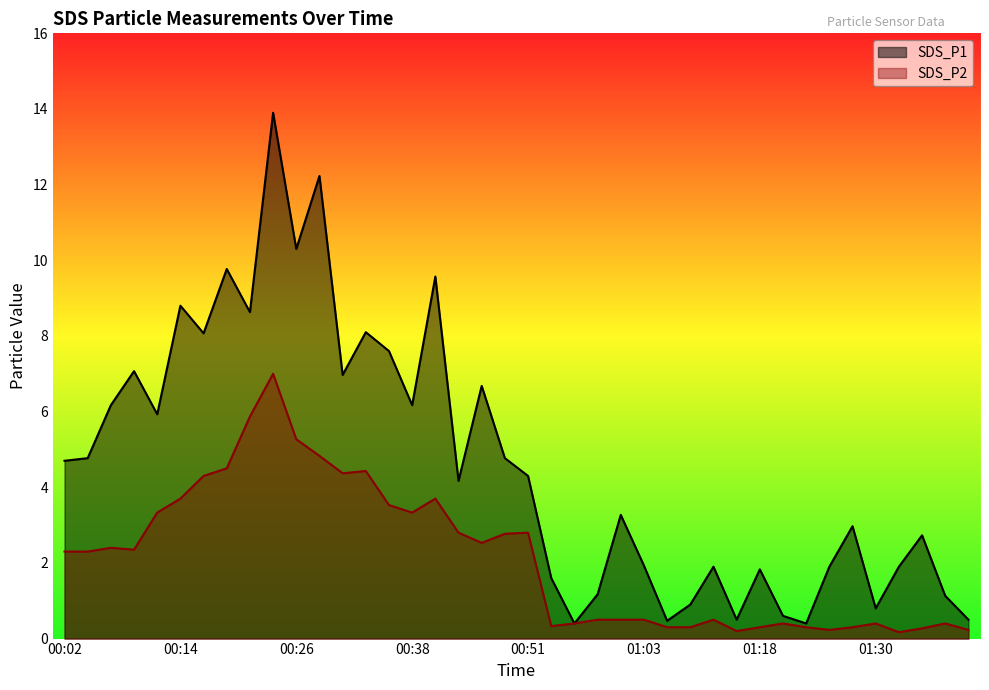

What is the total value across all series at 00:04?

7.1